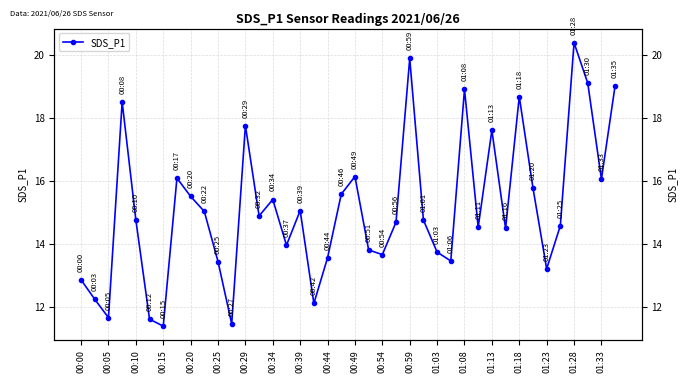

What is the smallest value displayed?

11.4